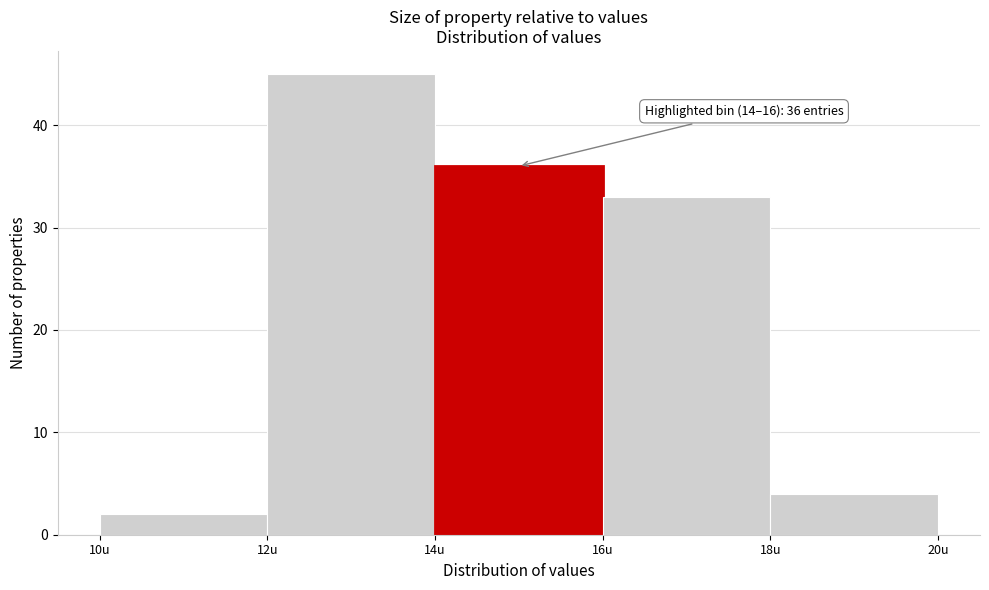

Which range on the x-axis has the tallest bar?

12 to 14